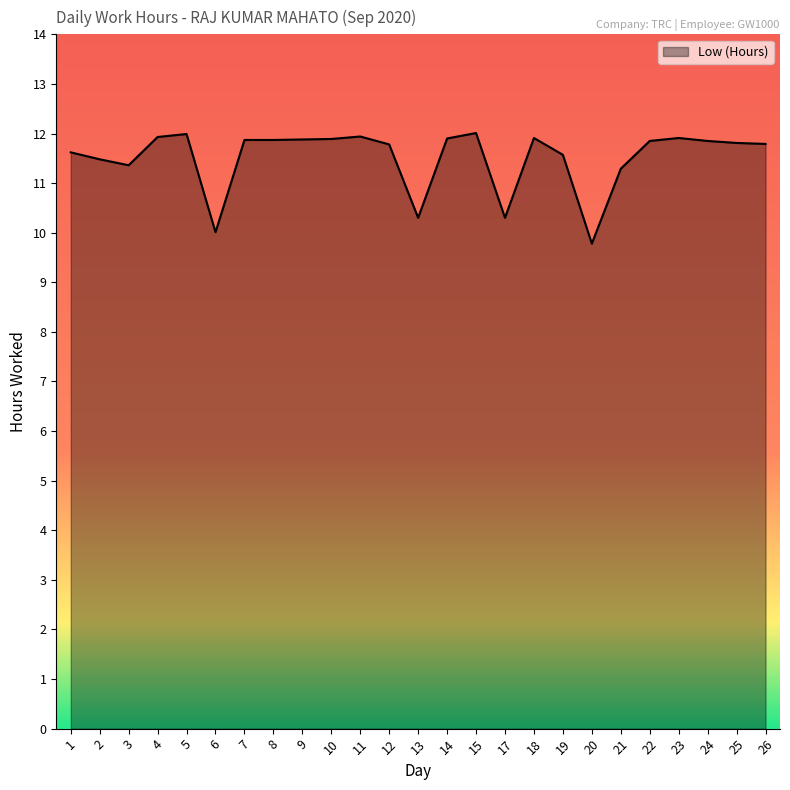

The value at 15 is 18.0. True or false?

False